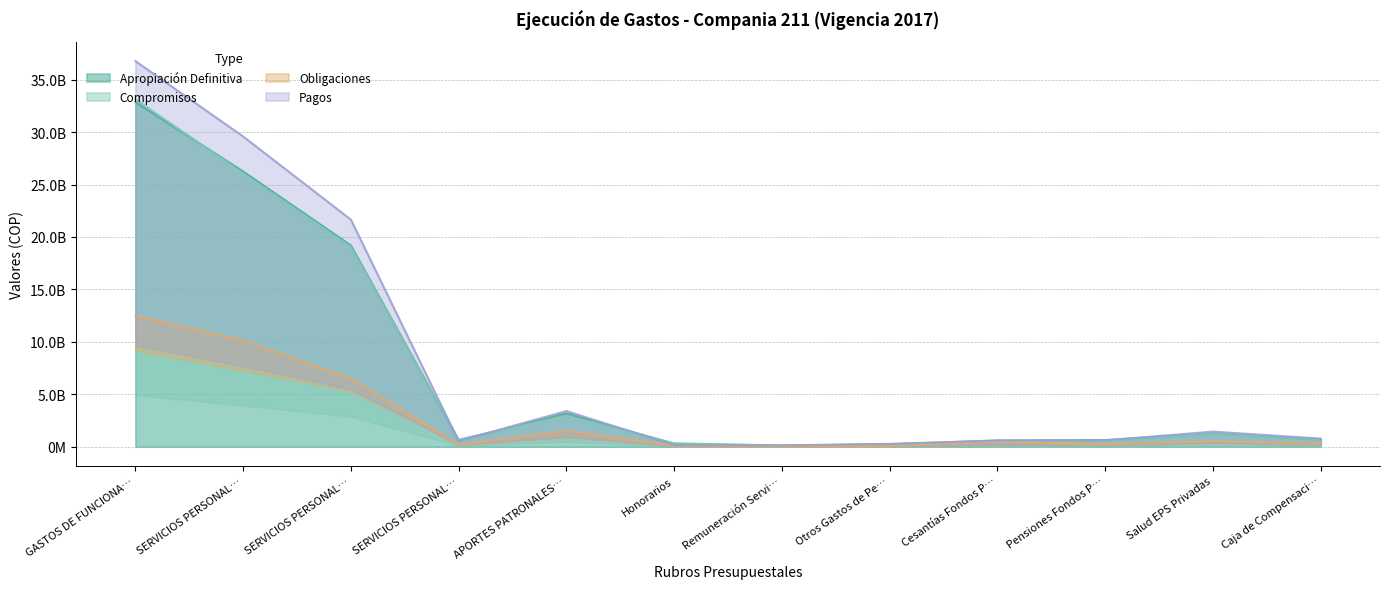

Where does the Obligaciones series first go above 477872497?

GASTOS DE FUNCIONA…